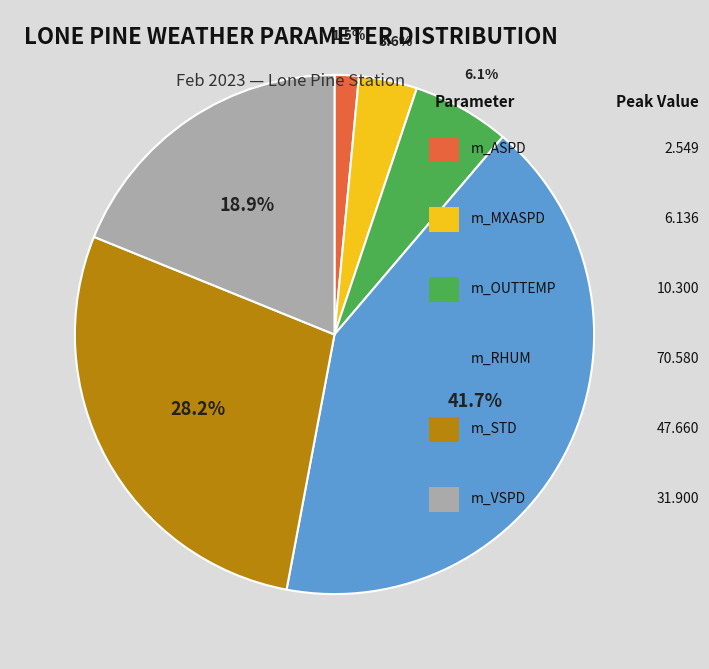

Count the number of slices in the pie.

6